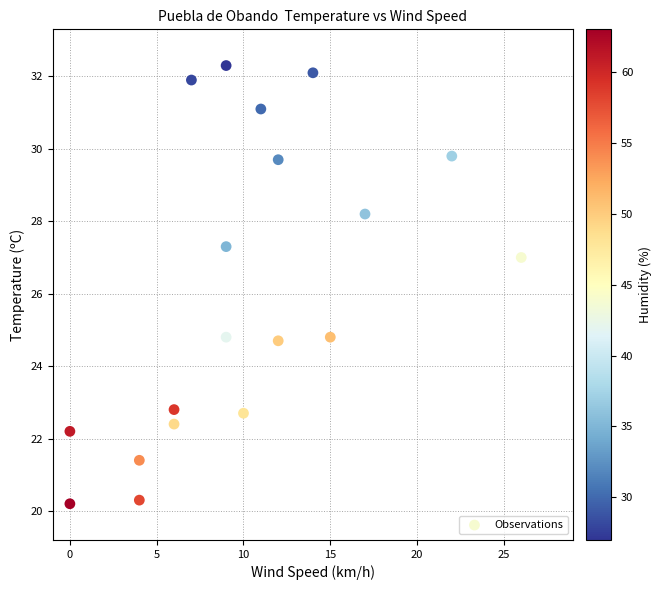

What Y value in the scatter plot is closest to 26?

27.0